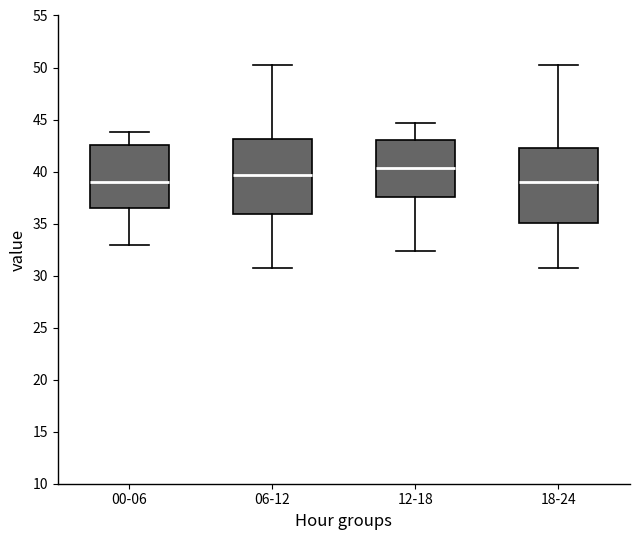

Where does the median line of the box for 18-24 sit on the y-axis? The values are not printed on the chart, so give them approximately, as read against the axis.

39.0